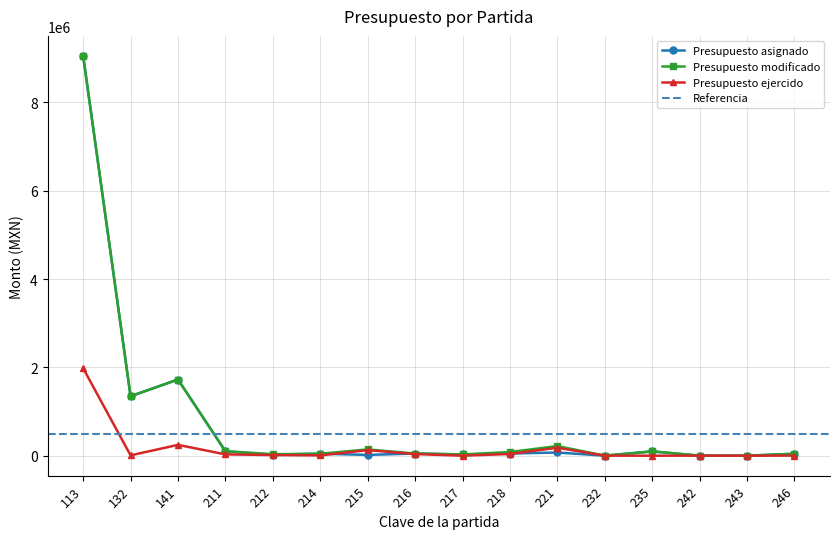

What is the maximum value for Presupuesto asignado?

9054327.3